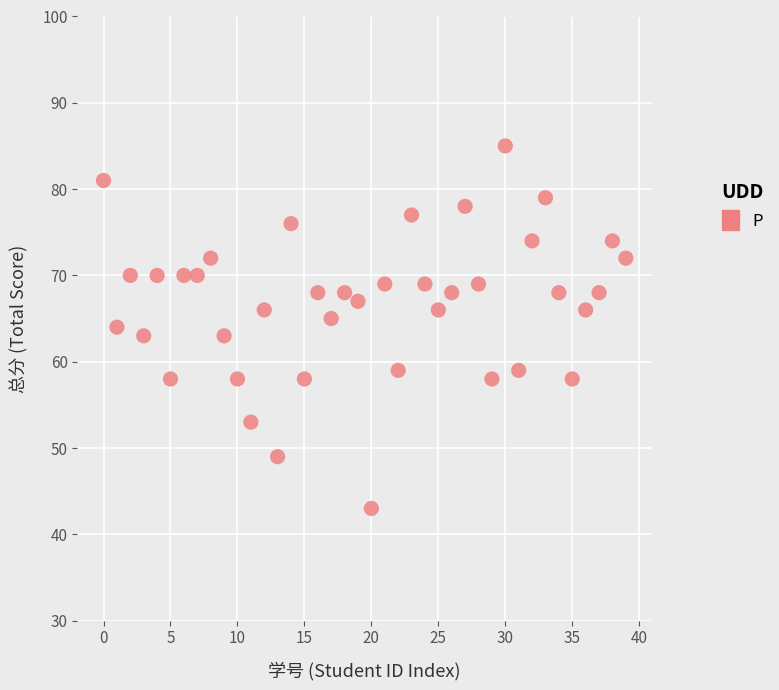

What is the range of Y values (max minus min)?

42